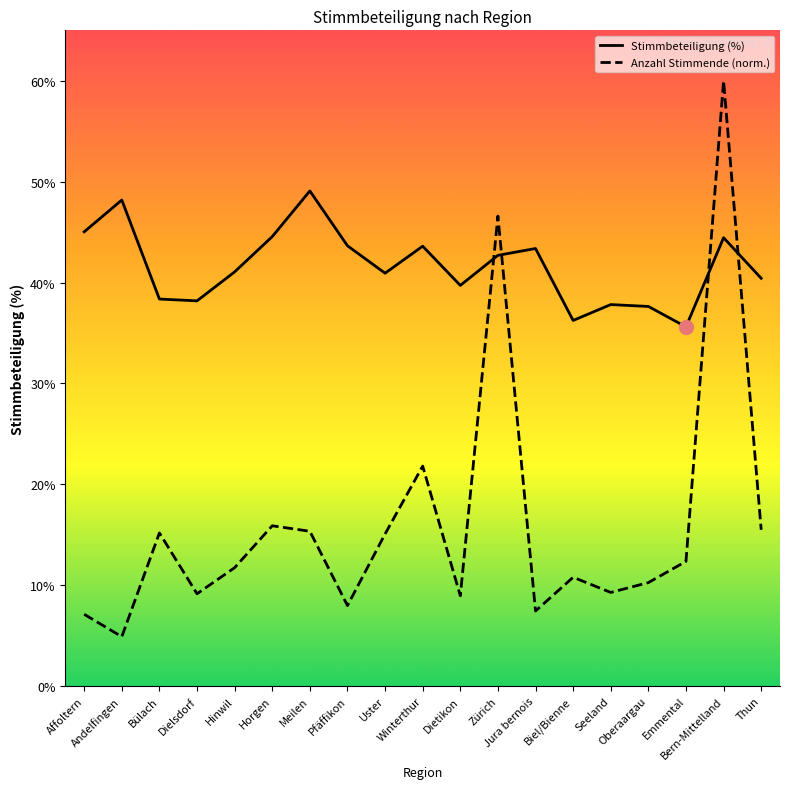

The value of Stimmbeteiligung (%) at Bern-Mittelland is 44.4. True or false?

True